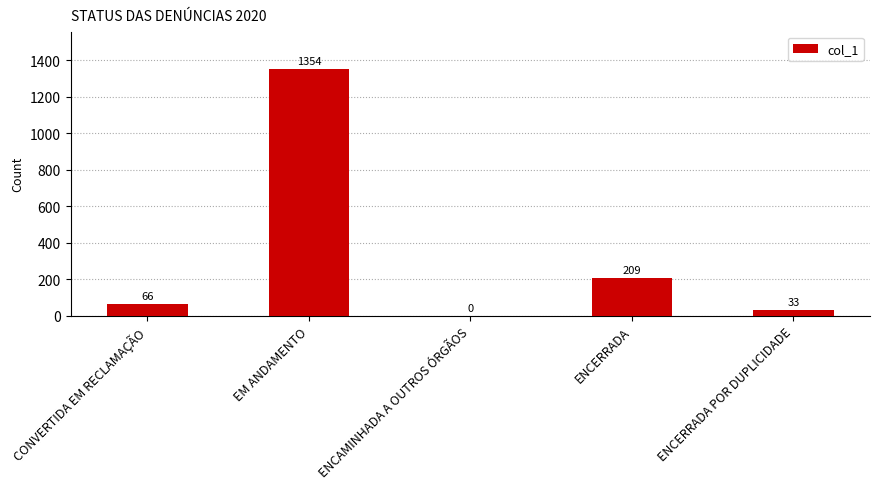

What is the change in value from CONVERTIDA EM RECLAMAÇÃO to EM ANDAMENTO?

+1288